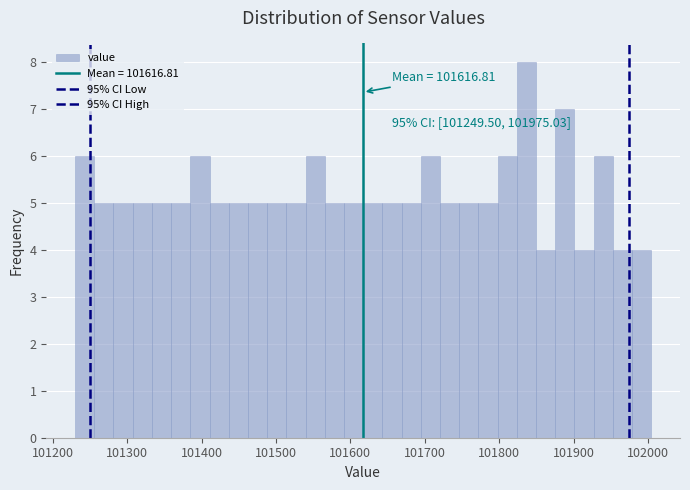

Around what value on the x-axis is the tallest bar? Give the approximate position of its centre, as read against the axis.

101840